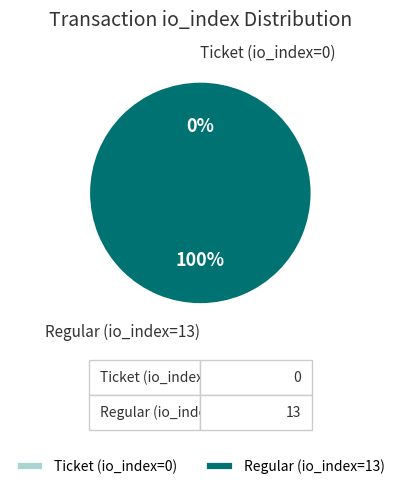

What is the largest slice in the pie chart?

Regular (io_index=13)